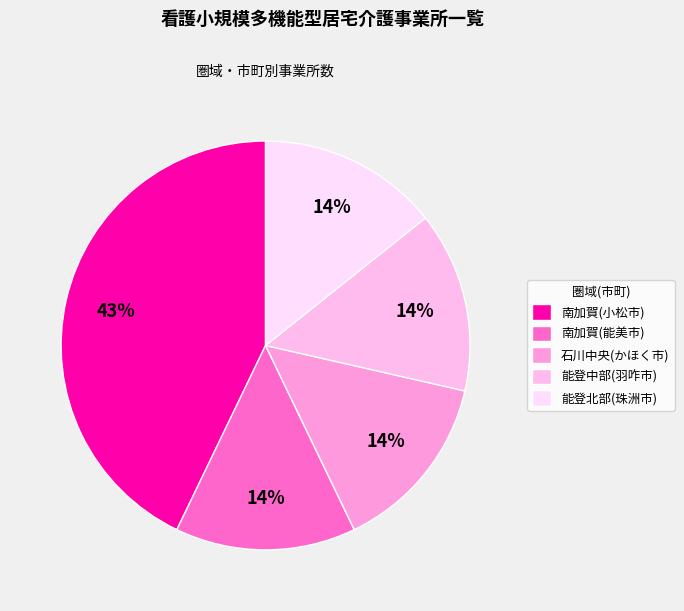

Is it true that 南加賀(小松市) is 43% of the pie?

True